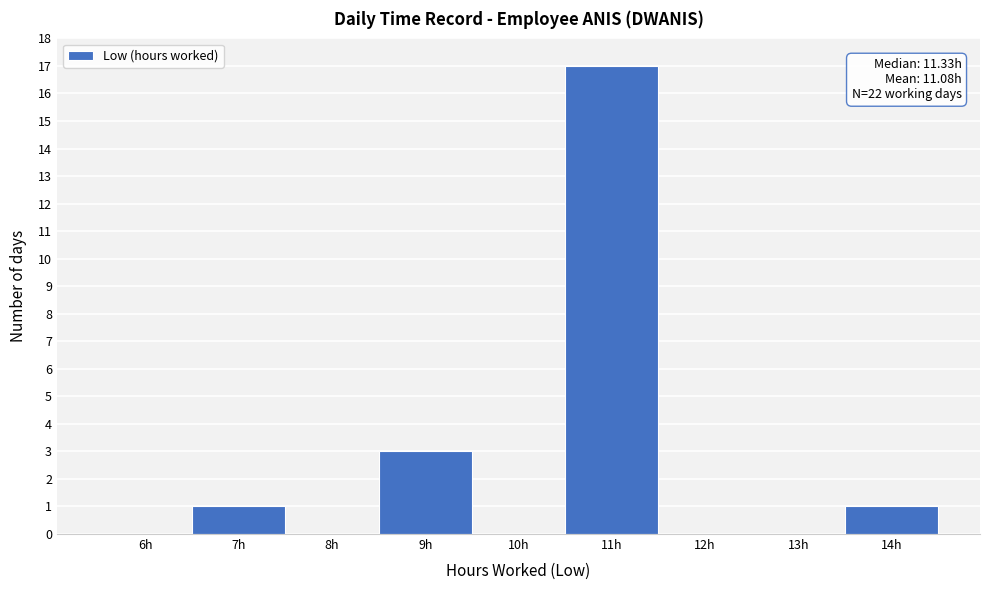

Reading left to right, transcribe all the data shown in this chart.

6h=0	7h=1	8h=0	9h=3	10h=0	11h=17	12h=0	13h=0	14h=1